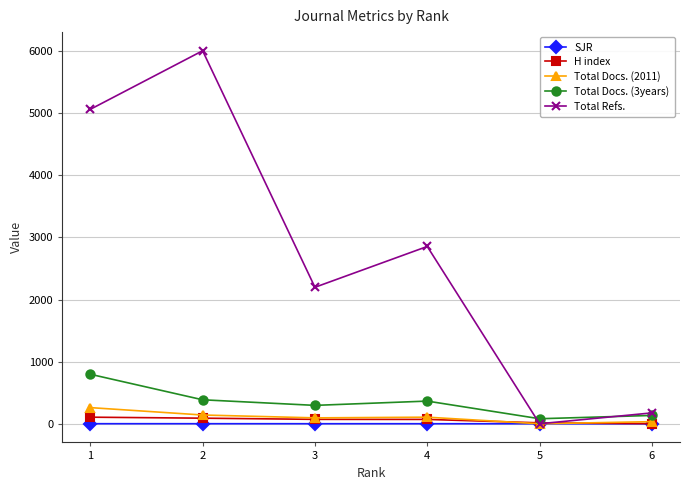

Between 2 and 6, which series saw the biggest shift?

Total Refs.